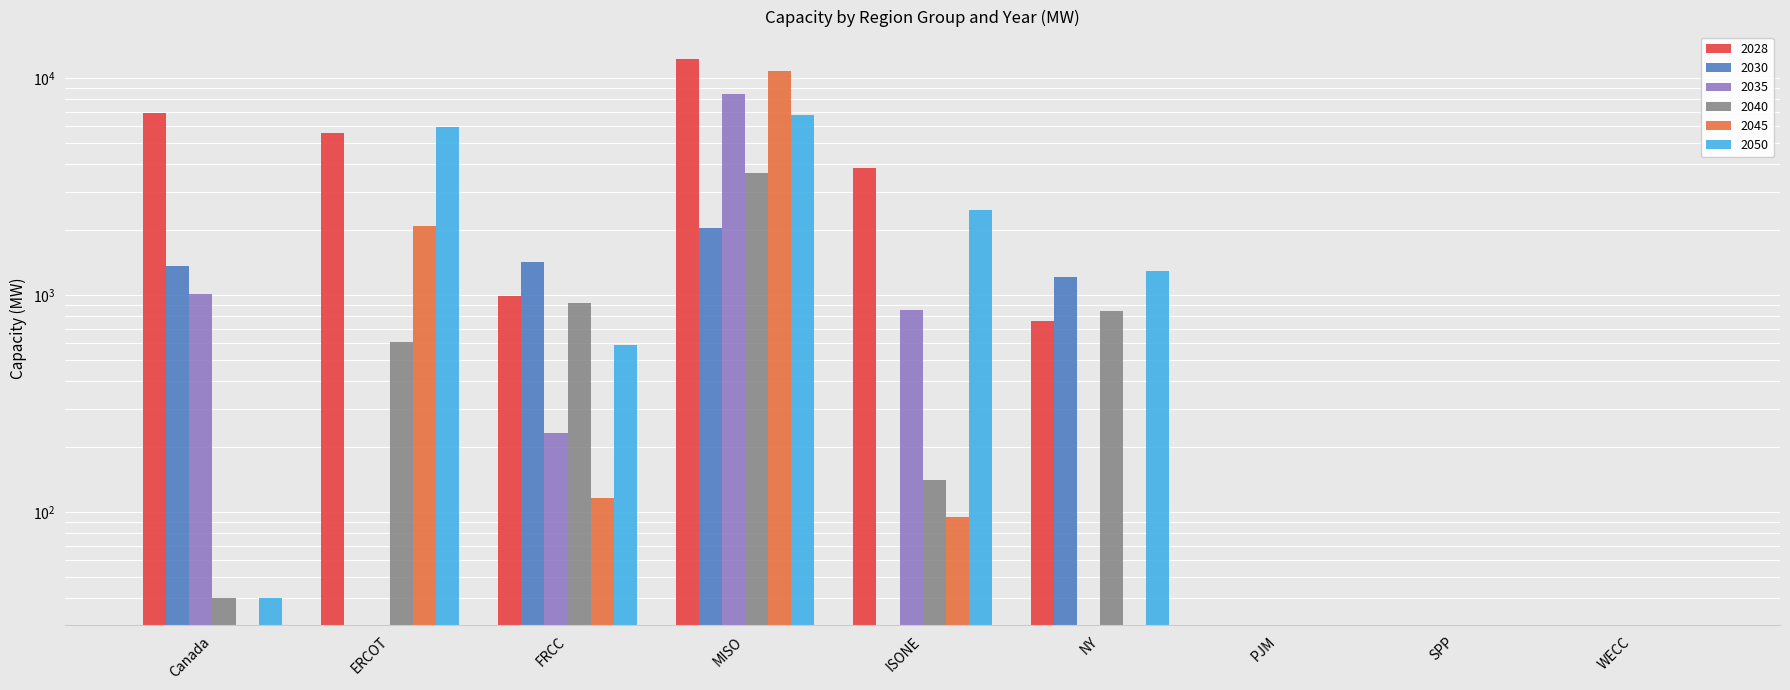

Is the value of 2028 at Canada greater than the value of 2045 at Canada?

Yes